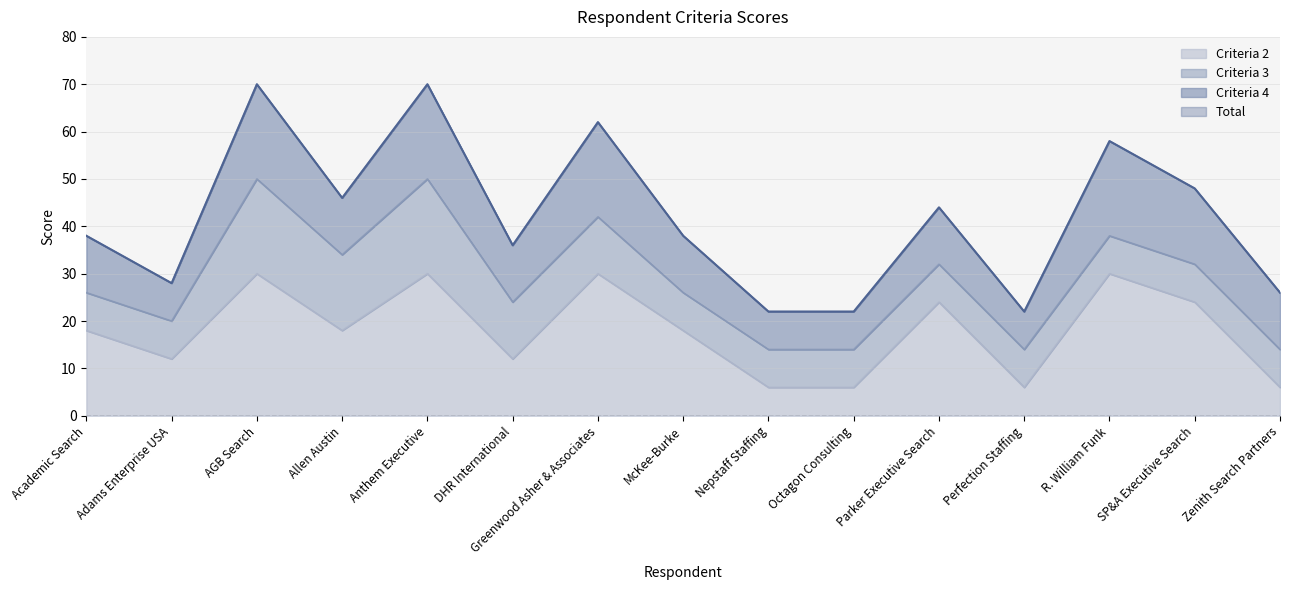

Reading left to right, what are all the values shown in this chart?

Criteria 1: Academic Search=0	Adams Enterprise USA=0	AGB Search=0	Allen Austin=0	Anthem Executive=0	DHR International=0	Greenwood Asher & Associates=0	McKee-Burke=0	Nepstaff Staffing=0	Octagon Consulting=0	Parker Executive Search=0	Perfection Staffing=0	R. William Funk=0	SP&A Executive Search=0	Zenith Search Partners=0
Criteria 2: Academic Search=18	Adams Enterprise USA=12	AGB Search=30	Allen Austin=18	Anthem Executive=30	DHR International=12	Greenwood Asher & Associates=30	McKee-Burke=18	Nepstaff Staffing=6	Octagon Consulting=6	Parker Executive Search=24	Perfection Staffing=6	R. William Funk=30	SP&A Executive Search=24	Zenith Search Partners=6
Criteria 3: Academic Search=8	Adams Enterprise USA=8	AGB Search=20	Allen Austin=16	Anthem Executive=20	DHR International=12	Greenwood Asher & Associates=12	McKee-Burke=8	Nepstaff Staffing=8	Octagon Consulting=8	Parker Executive Search=8	Perfection Staffing=8	R. William Funk=8	SP&A Executive Search=8	Zenith Search Partners=8
Criteria 4: Academic Search=12	Adams Enterprise USA=8	AGB Search=20	Allen Austin=12	Anthem Executive=20	DHR International=12	Greenwood Asher & Associates=20	McKee-Burke=12	Nepstaff Staffing=8	Octagon Consulting=8	Parker Executive Search=12	Perfection Staffing=8	R. William Funk=20	SP&A Executive Search=16	Zenith Search Partners=12
Total: Academic Search=38	Adams Enterprise USA=28	AGB Search=70	Allen Austin=46	Anthem Executive=70	DHR International=36	Greenwood Asher & Associates=62	McKee-Burke=38	Nepstaff Staffing=22	Octagon Consulting=22	Parker Executive Search=44	Perfection Staffing=22	R. William Funk=58	SP&A Executive Search=48	Zenith Search Partners=26